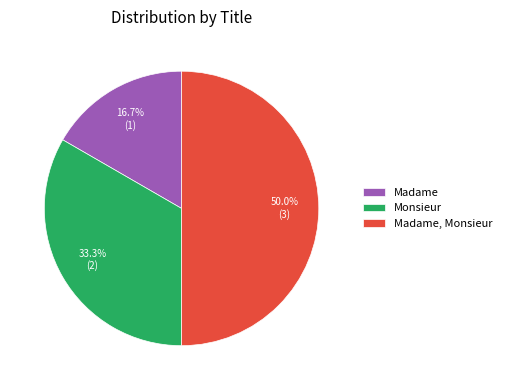

The Madame slice represents 2% of the pie. True or false?

False